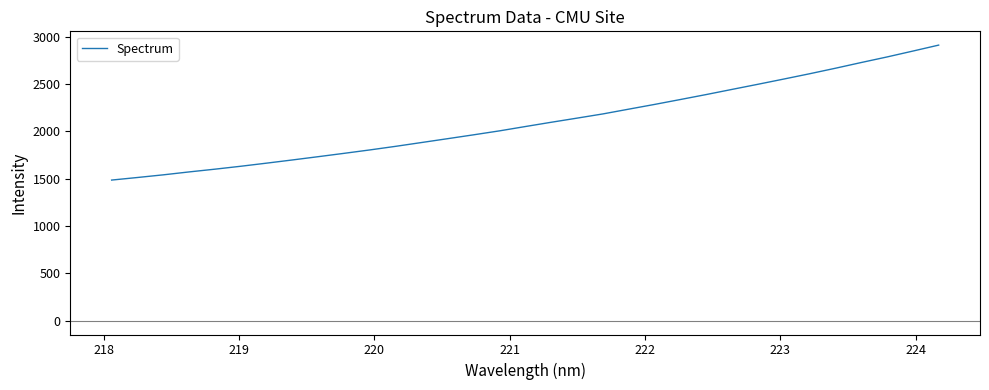

What is the smallest value displayed?

1486.4